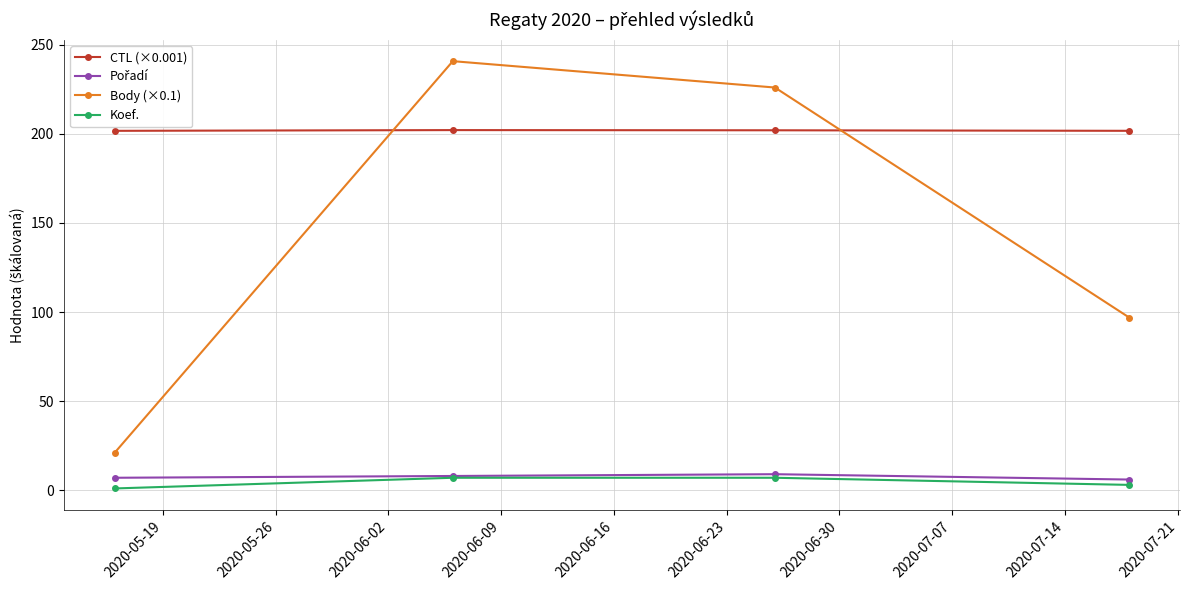

Which series has the widest spread of values?

Body (×0.1)